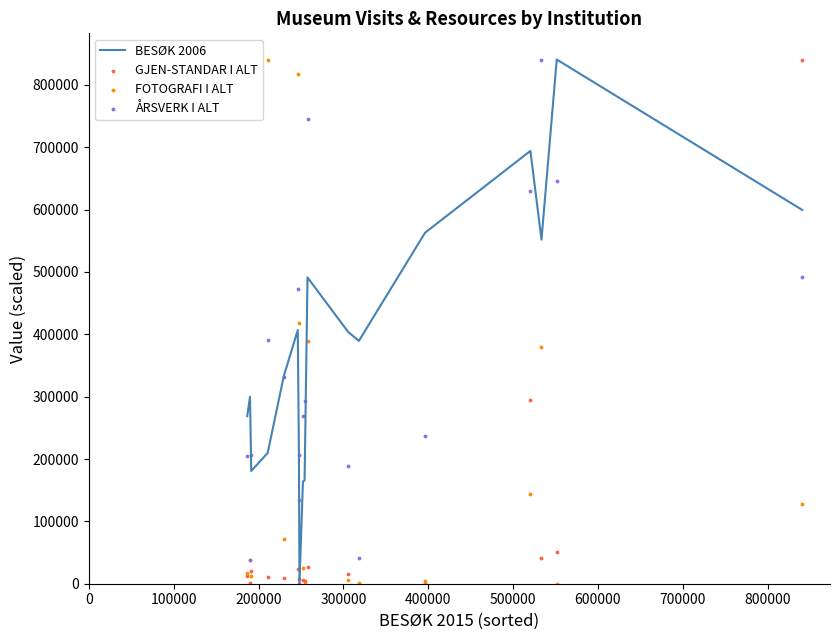

At how many categories does at least one series exceed 831846?

4